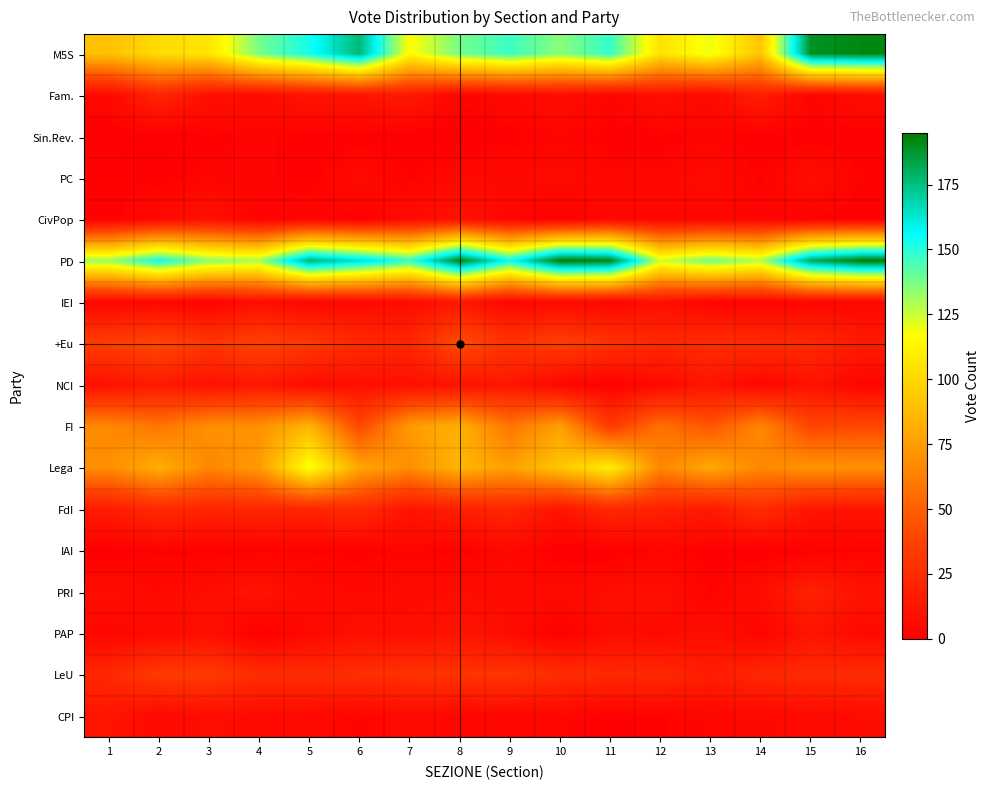

How many distinct data groups are displayed?

17